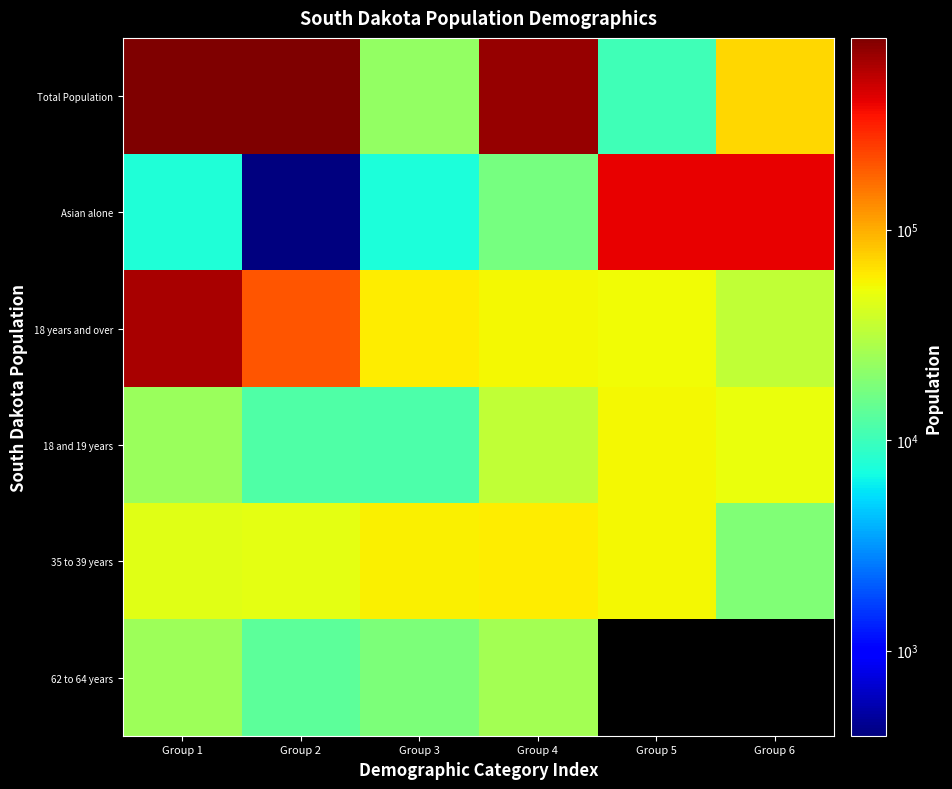

Rank the categories by 18 and 19 years value from highest to lowest.

Group 5, Group 6, Group 4, Group 1, Group 2, Group 3